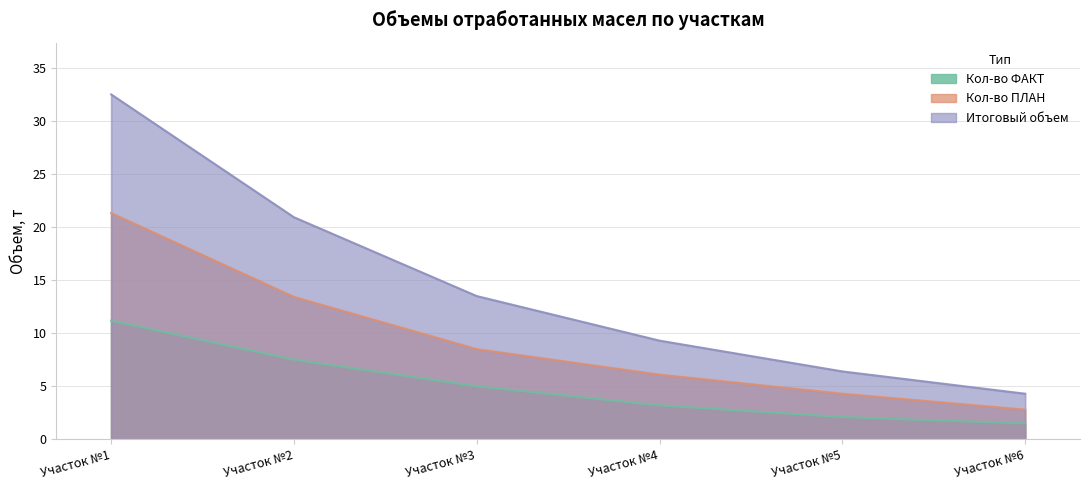

What is the sum of all Итоговый объем values?

86.9